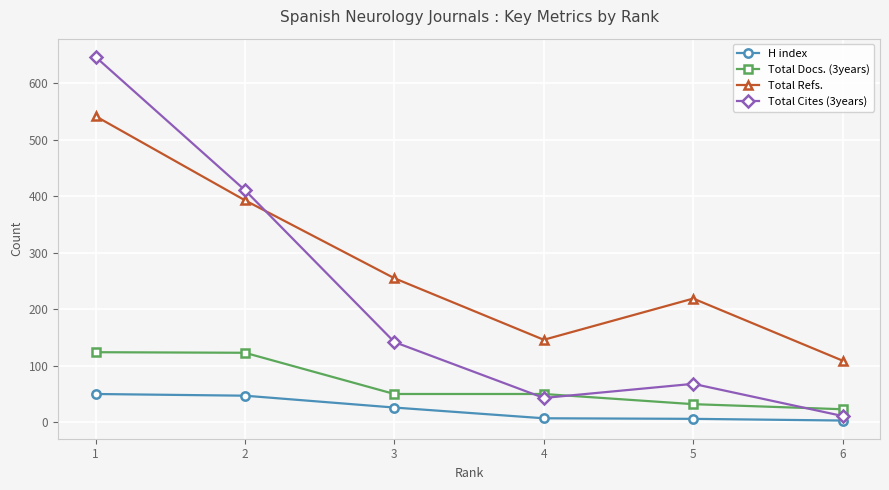

Is the value of Total Refs. at 6 greater than the value of Total Cites (3years) at 2?

No